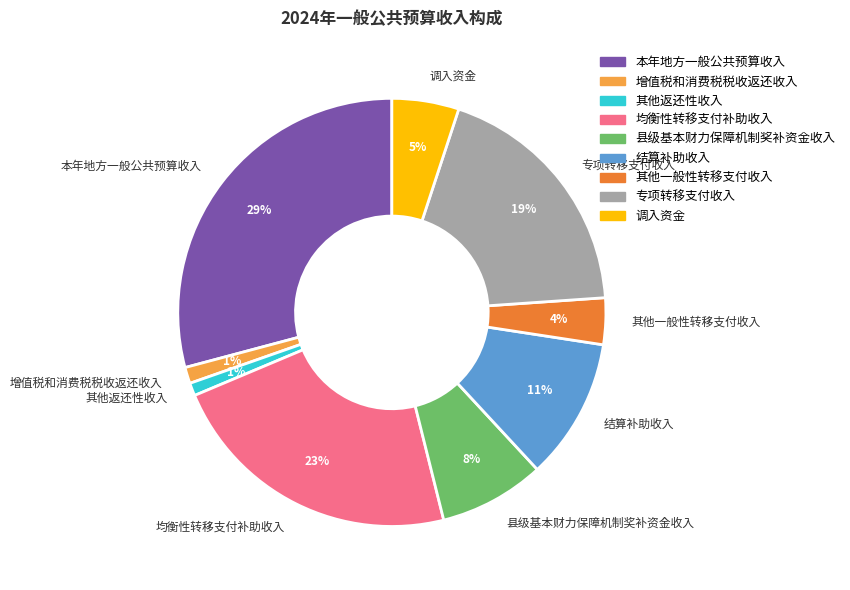

Is it true that 调入资金 is 16% of the pie?

False